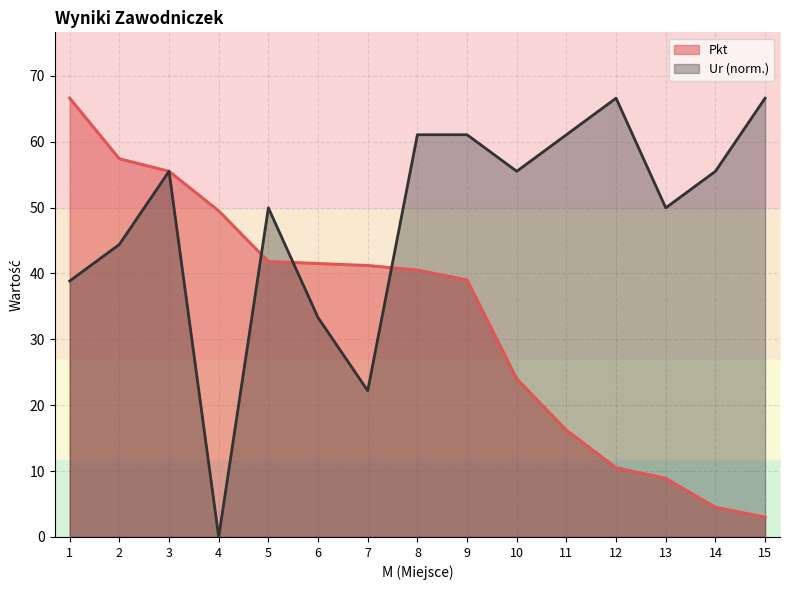

How many lines are shown in the chart?

2